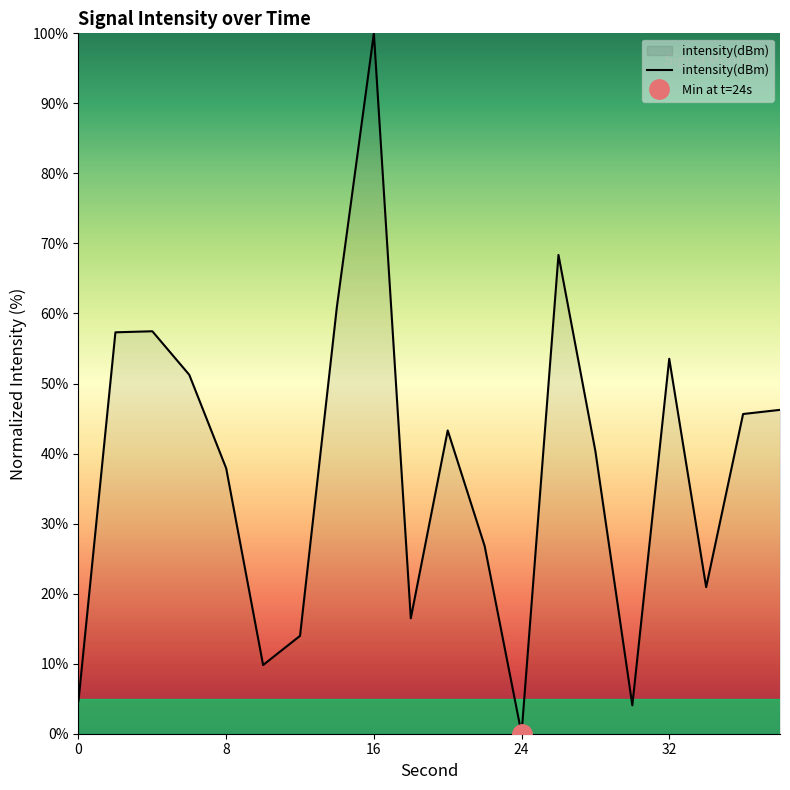

Which category has the highest value across all series?

16